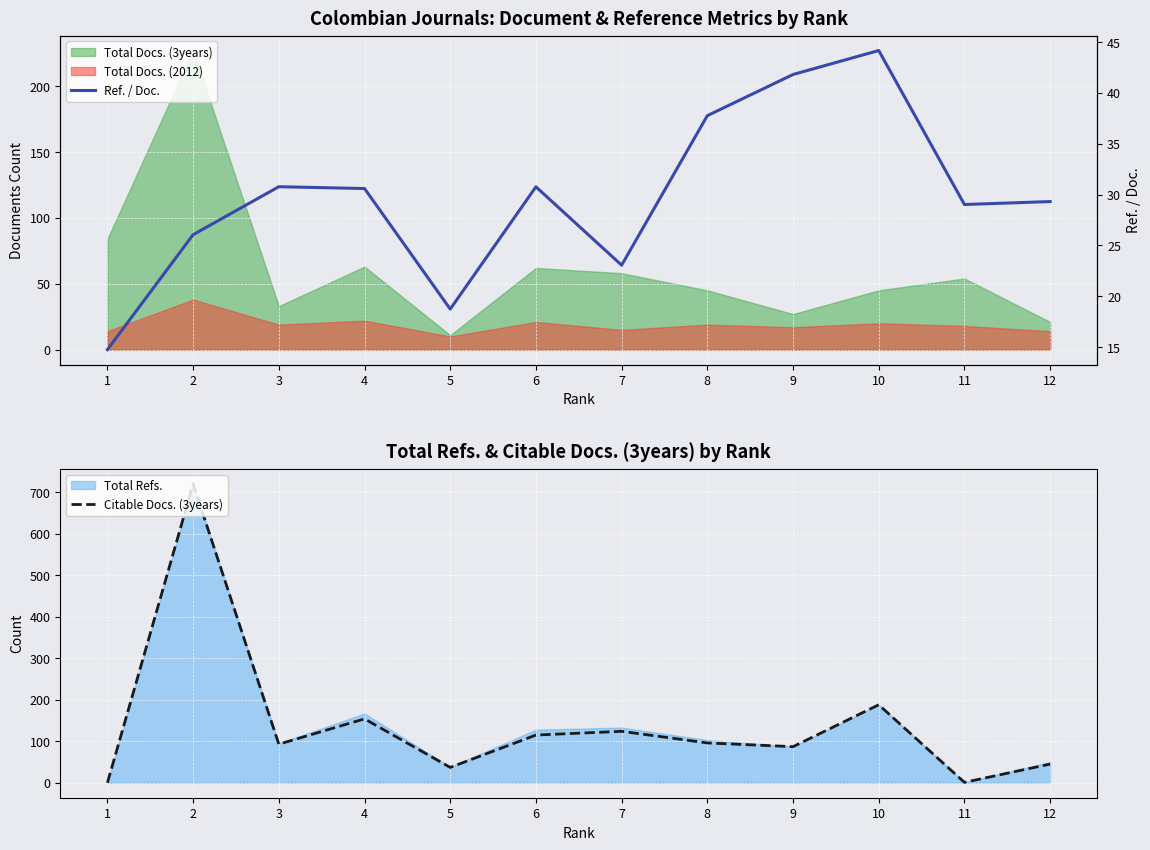

Where does the Citable Docs. (3years) series first go above 96?

2